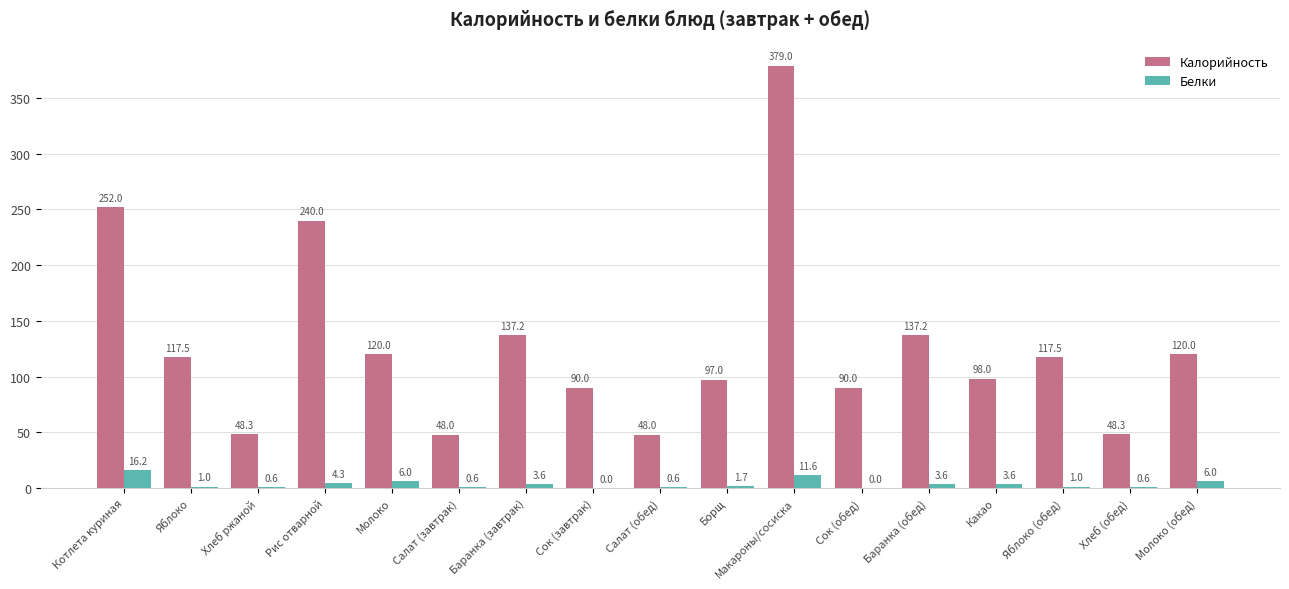

What is the total value across all series at Котлета куриная?

268.2